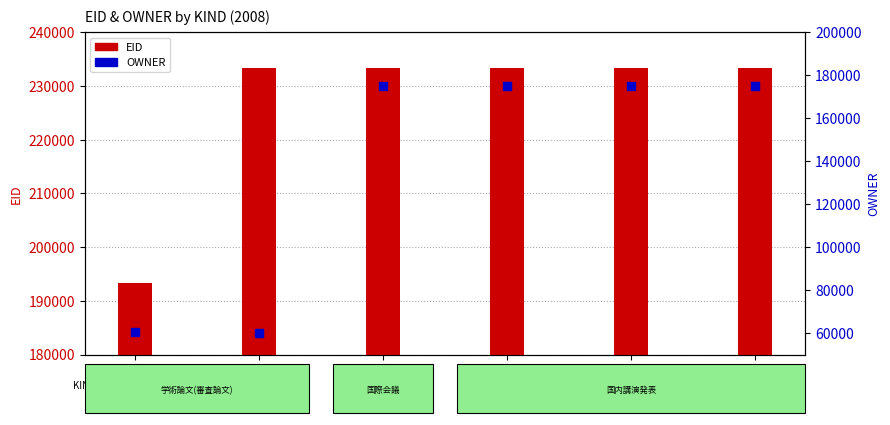

Which series has the largest total across all categories?

EID